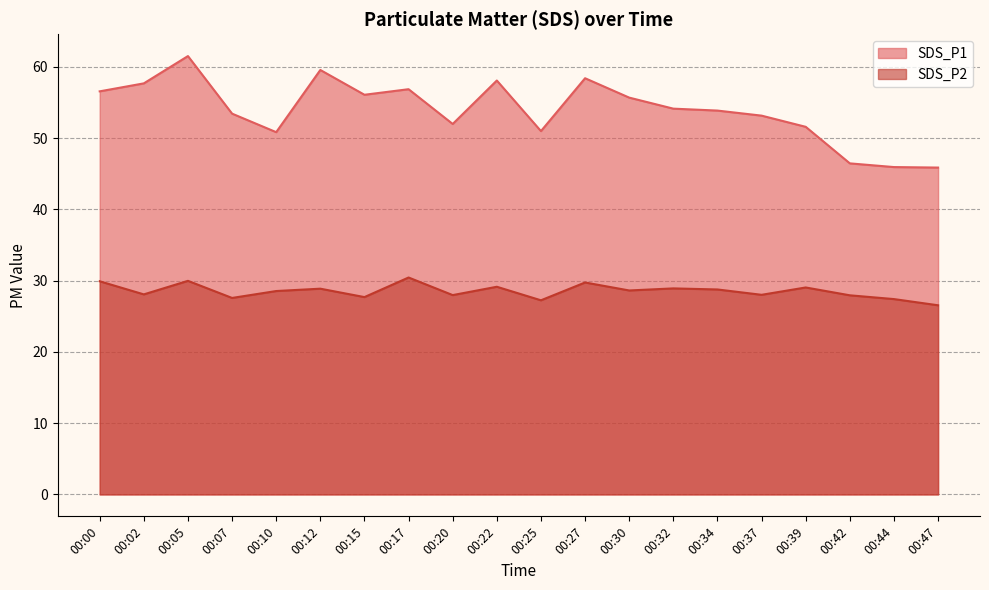

True or false: SDS_P2 and SDS_P1 cross at least once.

False